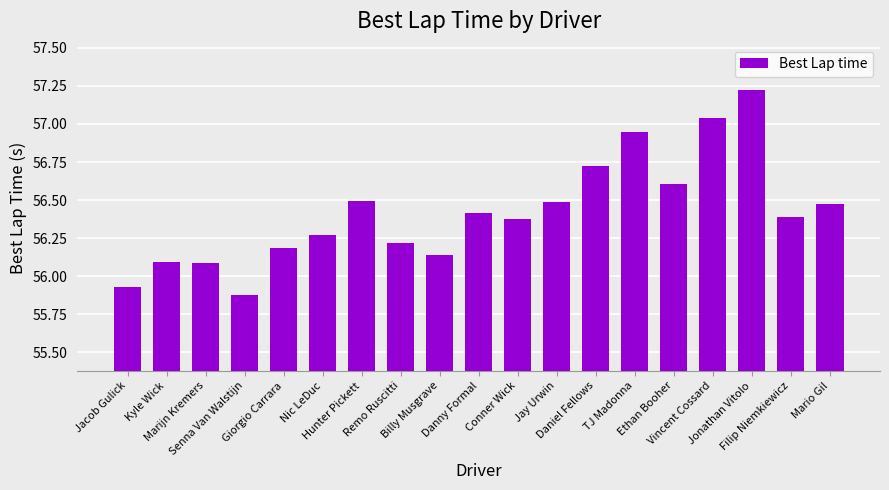

Count the number of categories in the chart.

19